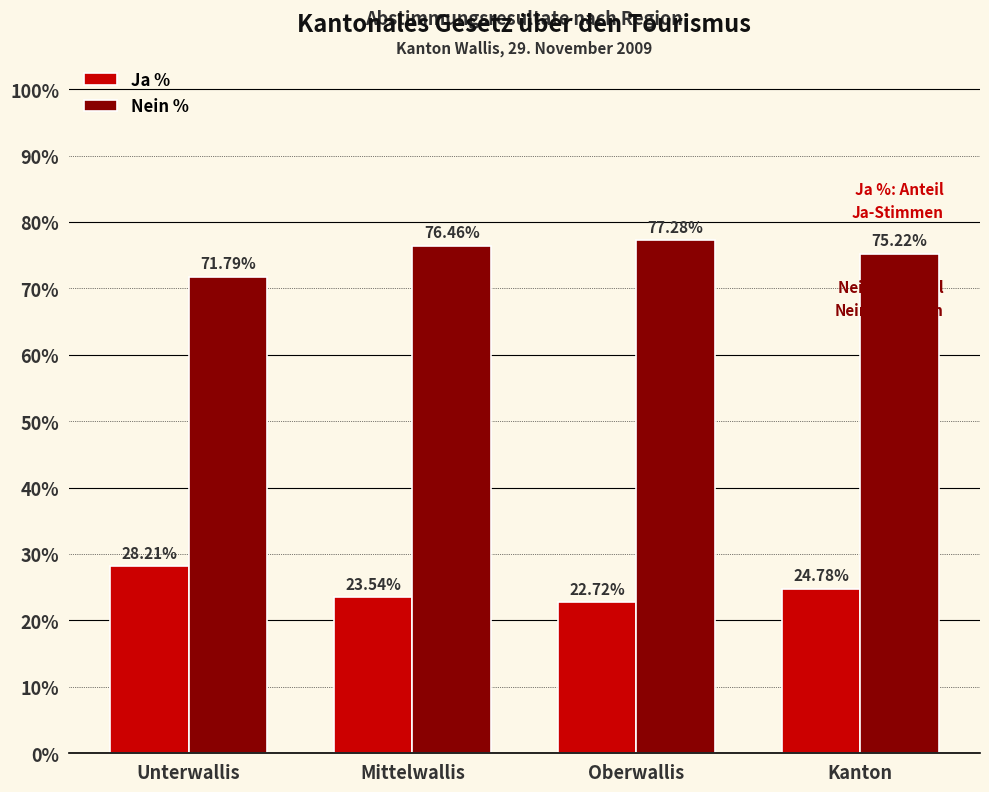

Which series has the largest total across all categories?

Nein %